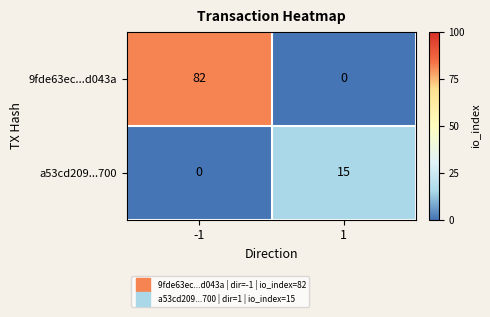

Reading left to right, extract all data points from this chart.

9fde63ec...d043a: 82	0
a53cd209...700: 0	15